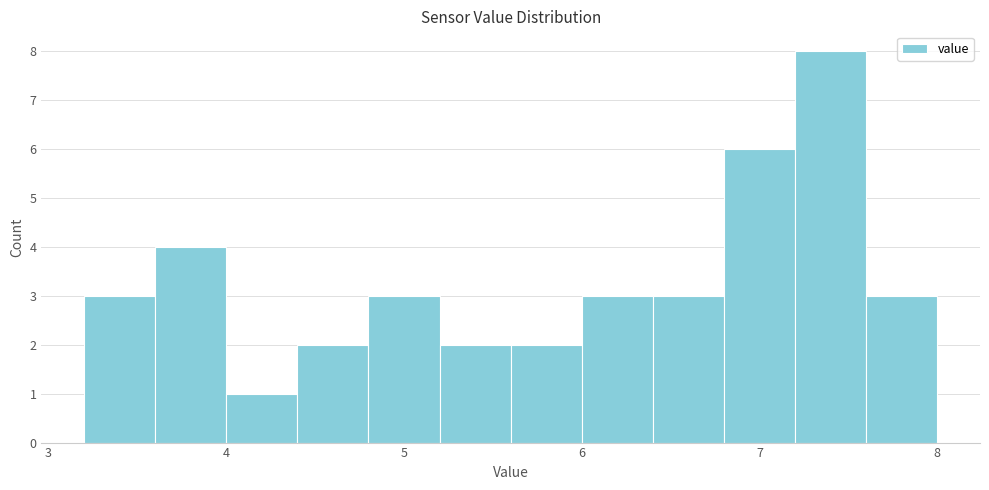

Reading left to right, transcribe this chart: for each bar, give the range it covers on the x-axis and its height. The values are not printed on the chart, so give them approximately, as read against the axis.

3.2 to 3.6: 3
3.6 to 4.0: 4
4.0 to 4.4: 1
4.4 to 4.8: 2
4.8 to 5.2: 3
5.2 to 5.6: 2
5.6 to 6.0: 2
6.0 to 6.4: 3
6.4 to 6.8: 3
6.8 to 7.2: 6
7.2 to 7.6: 8
7.6 to 8.0: 3